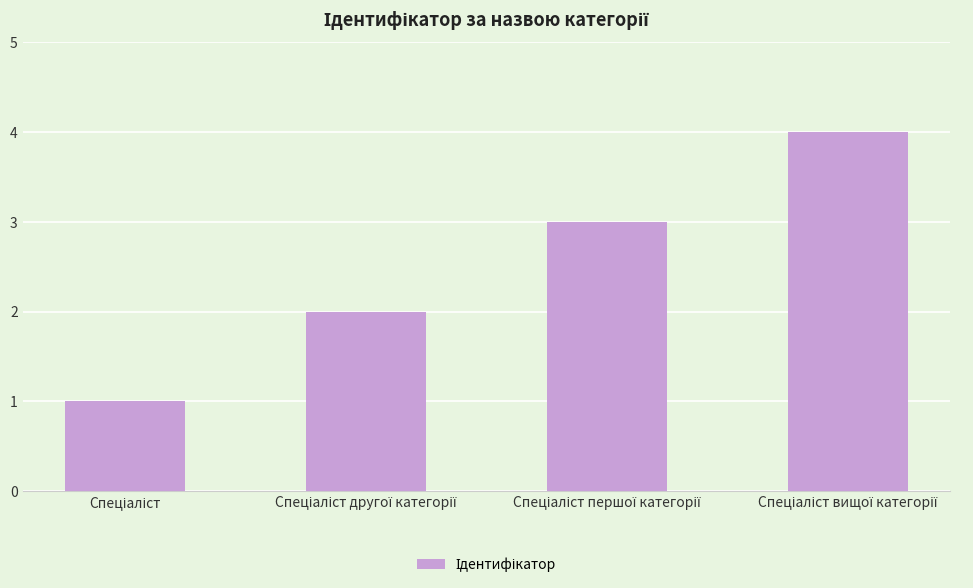

What is the greatest value displayed?

4